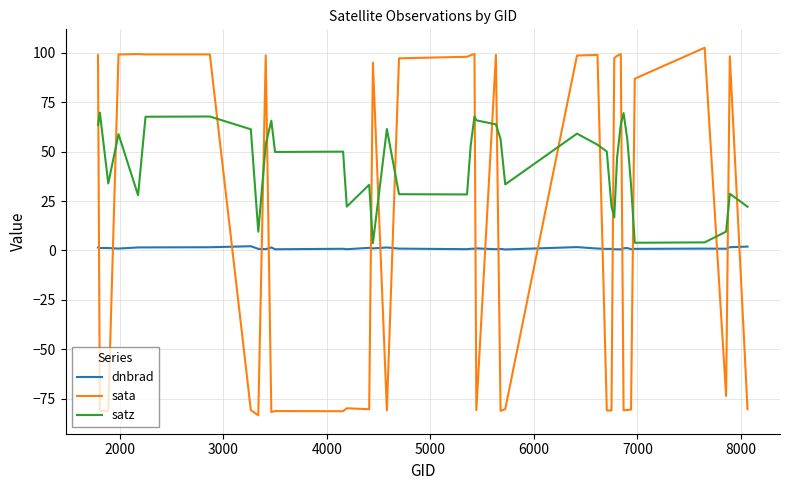

List the series in order of their overall mean, highest first.

satz, sata, dnbrad